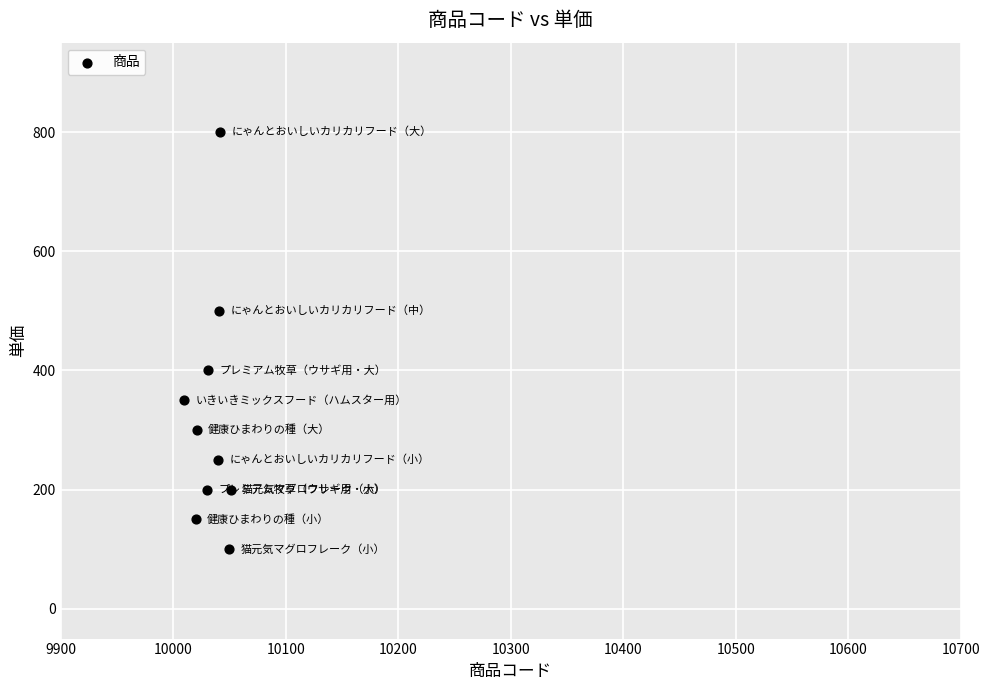

What is the average X value?

10034